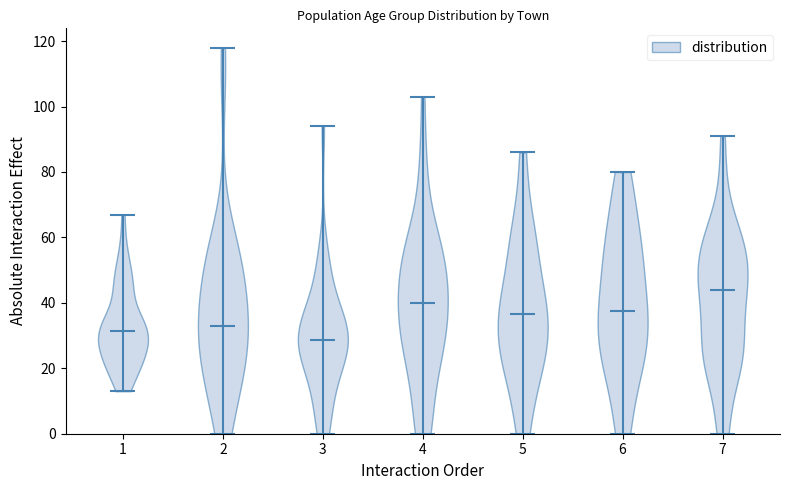

Which violin has the highest median line?

7